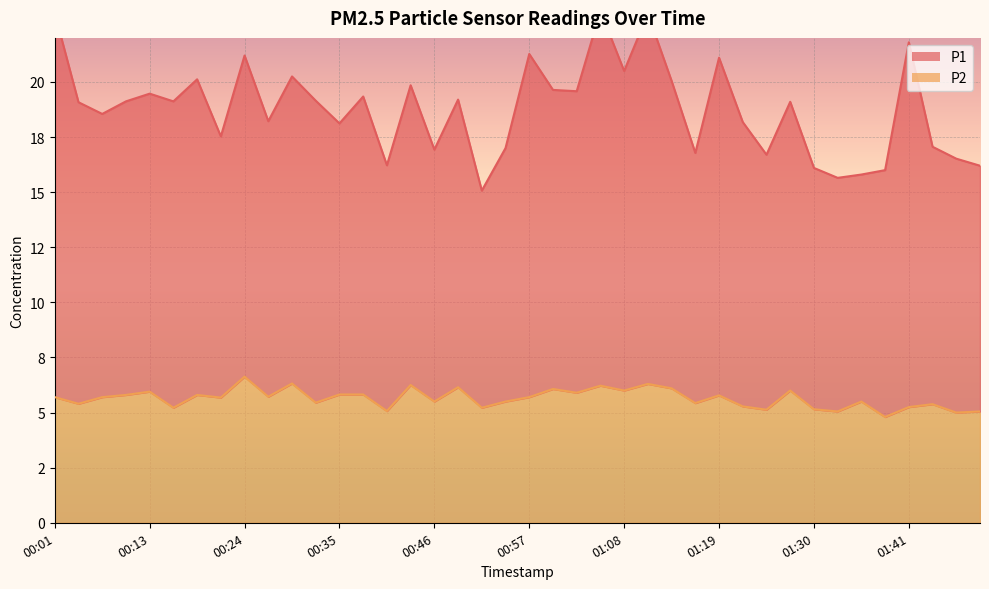

True or false: P1 has a value of 16.5 at 01:50.

True